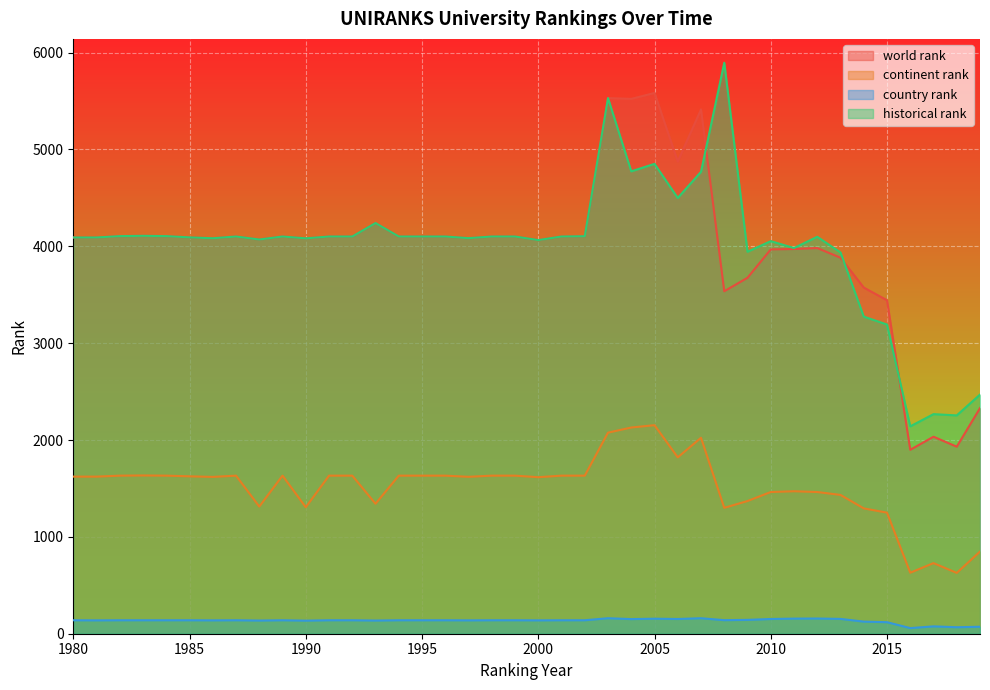

Rank the categories by world rank value from highest to lowest.

2005, 2003, 2004, 2007, 2006, 1993, 1983, 1982, 1984, 2002, 1987, 1989, 1991, 1992, 1994, 1995, 1996, 1998, 1999, 2001, 1985, 1980, 1981, 1997, 1986, 1990, 1988, 2000, 2012, 2011, 2010, 2013, 2009, 2014, 2008, 2015, 2019, 2017, 2018, 2016